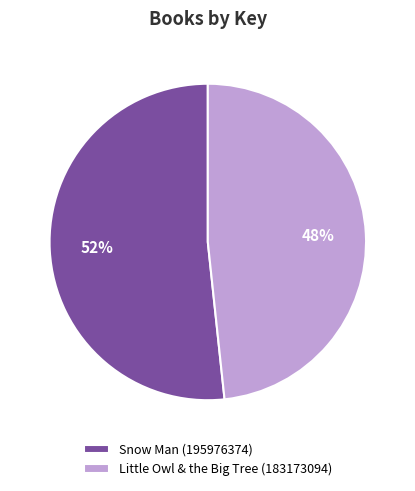

To the nearest percent, what percentage of the pie is Little Owl & the Big Tree (183173094)?

48%